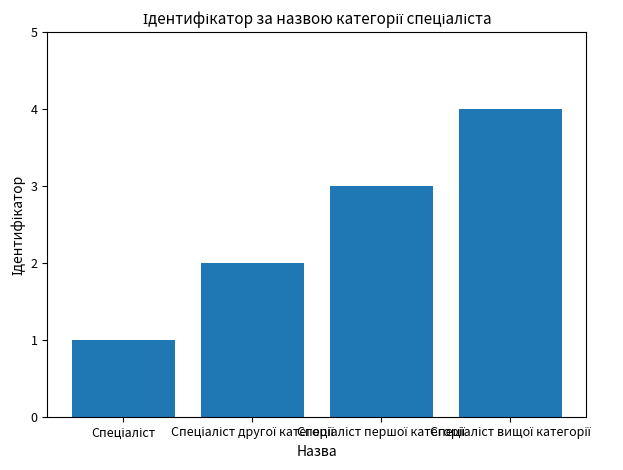

What is the greatest value displayed?

4